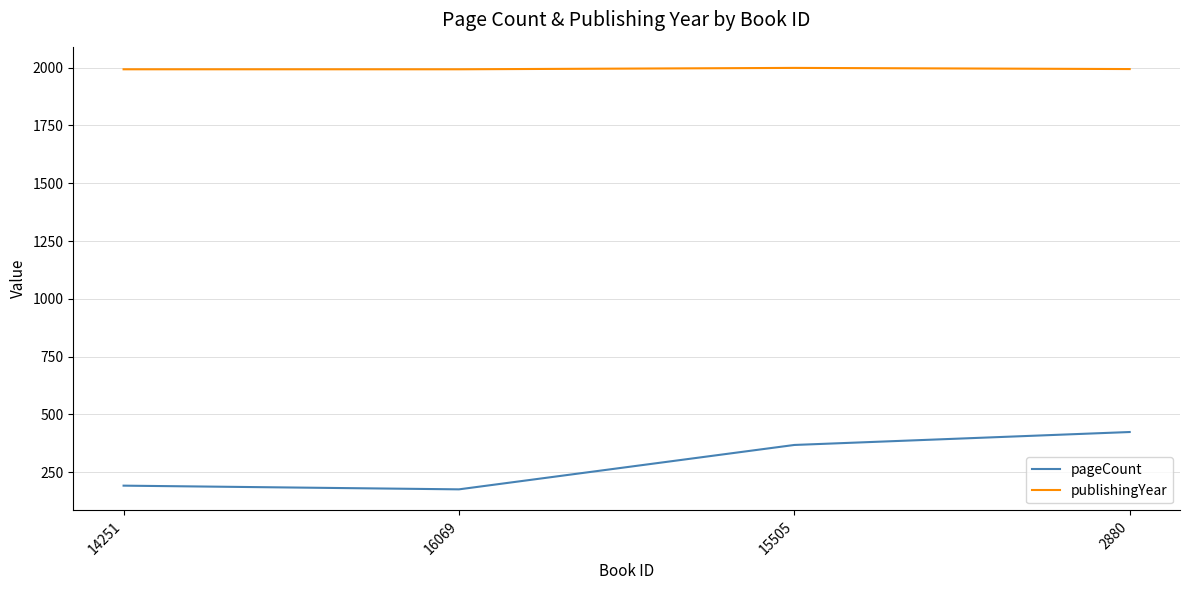

What is the lowest value of the publishingYear series?

1993